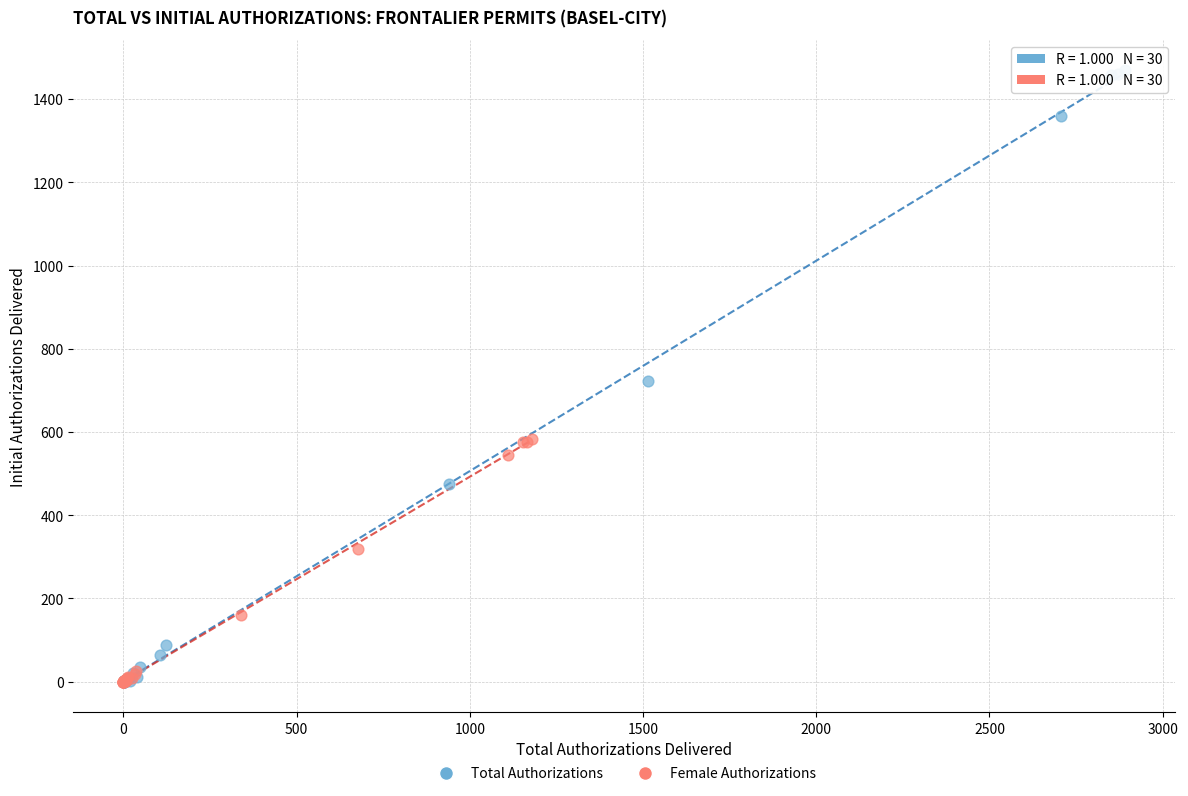

Which series reaches the maximum Y coordinate?

Total Authorizations